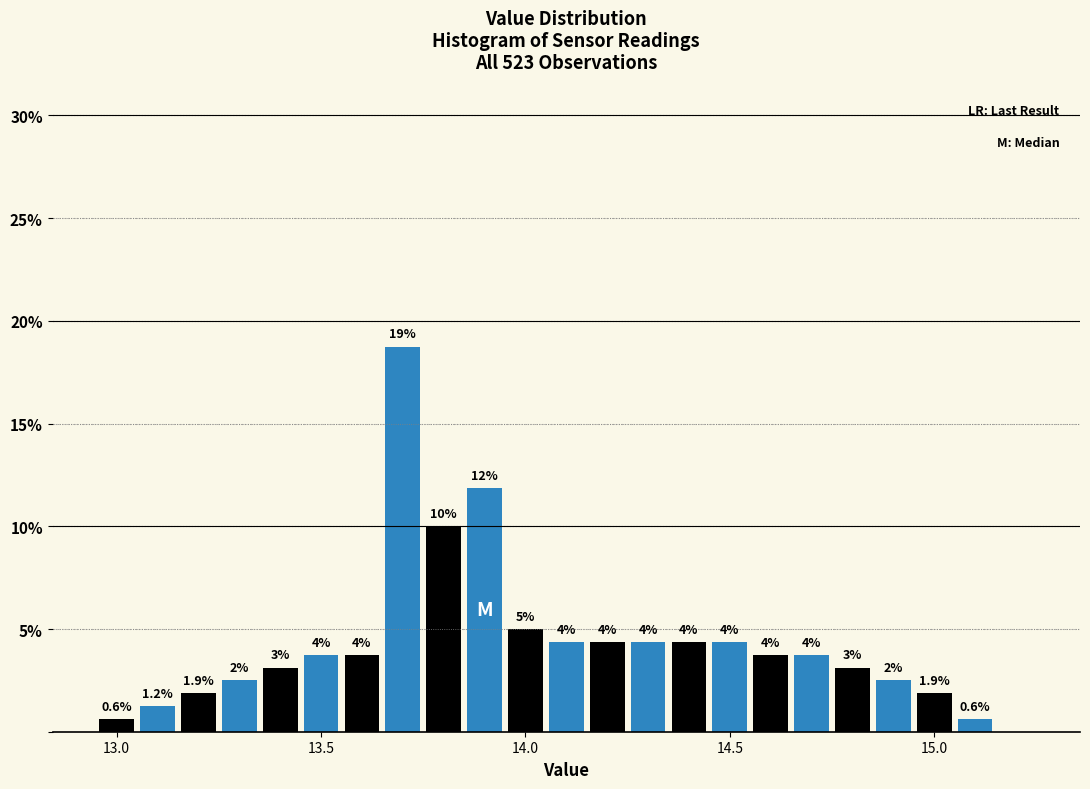

Read against the x-axis, roughly where is the centre of the tallest bar?

13.70